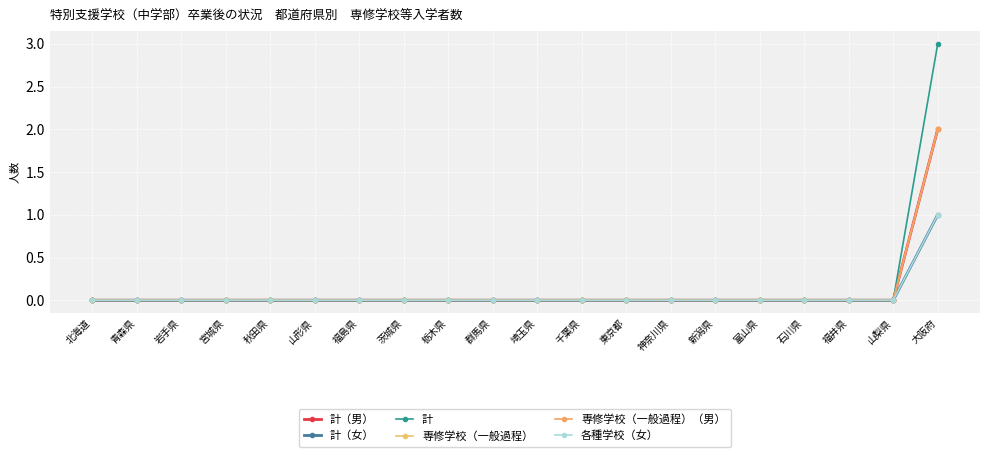

What is the label of the 7th point from the left?

福島県